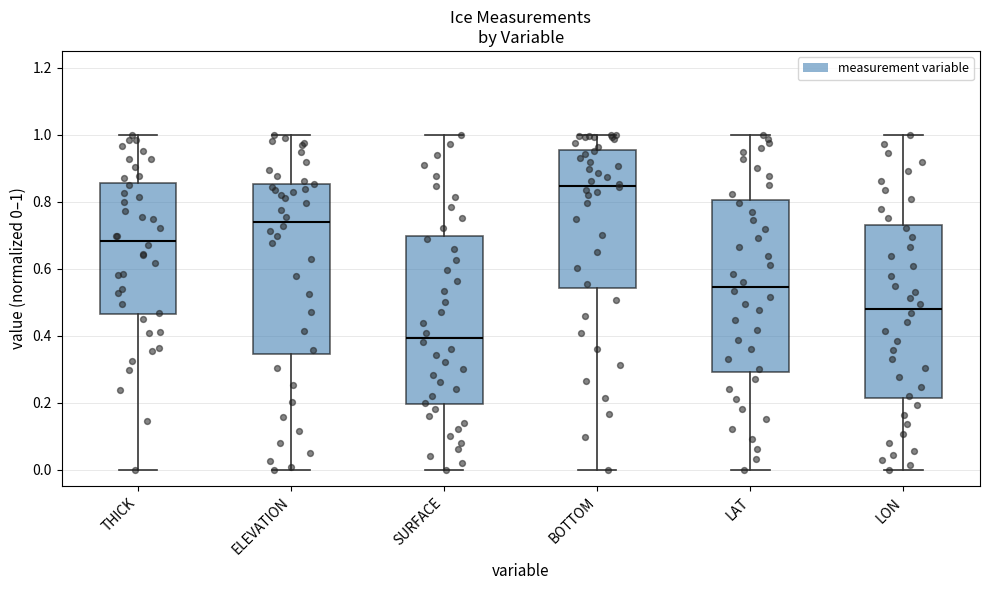

Where does the median line of the box for LON sit on the y-axis? The values are not printed on the chart, so give them approximately, as read against the axis.

0.48